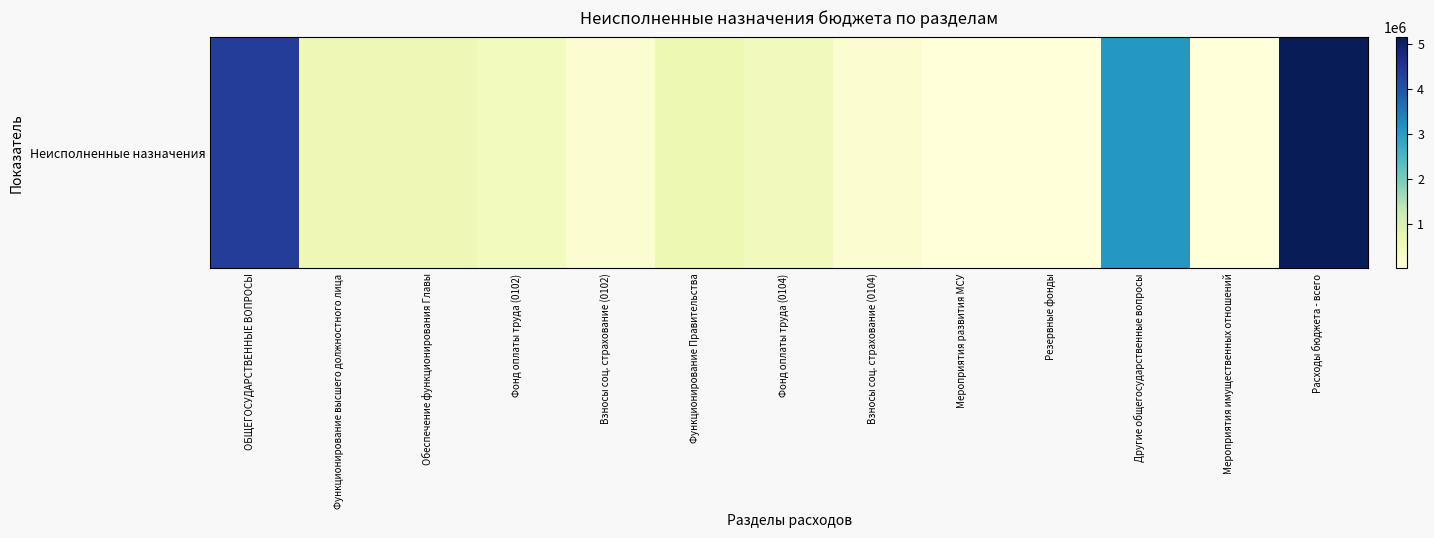

What is the greatest value displayed?

5141365.4